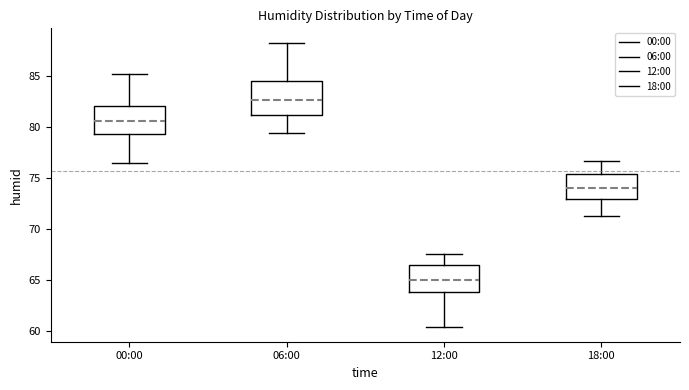

Reading left to right, read every box against the y-axis: the position of its median line, the range the box covers, and the ends of its whiskers. The values are not printed on the chart, so give them approximately, as read against the axis.

00:00: median 80.5, box 79.5 to 82.0, whiskers 76.5 to 85.0
06:00: median 82.5, box 81.0 to 84.5, whiskers 79.5 to 88.5
12:00: median 65.0, box 64.0 to 66.5, whiskers 60.5 to 67.5
18:00: median 74.0, box 73.0 to 75.5, whiskers 71.5 to 76.5